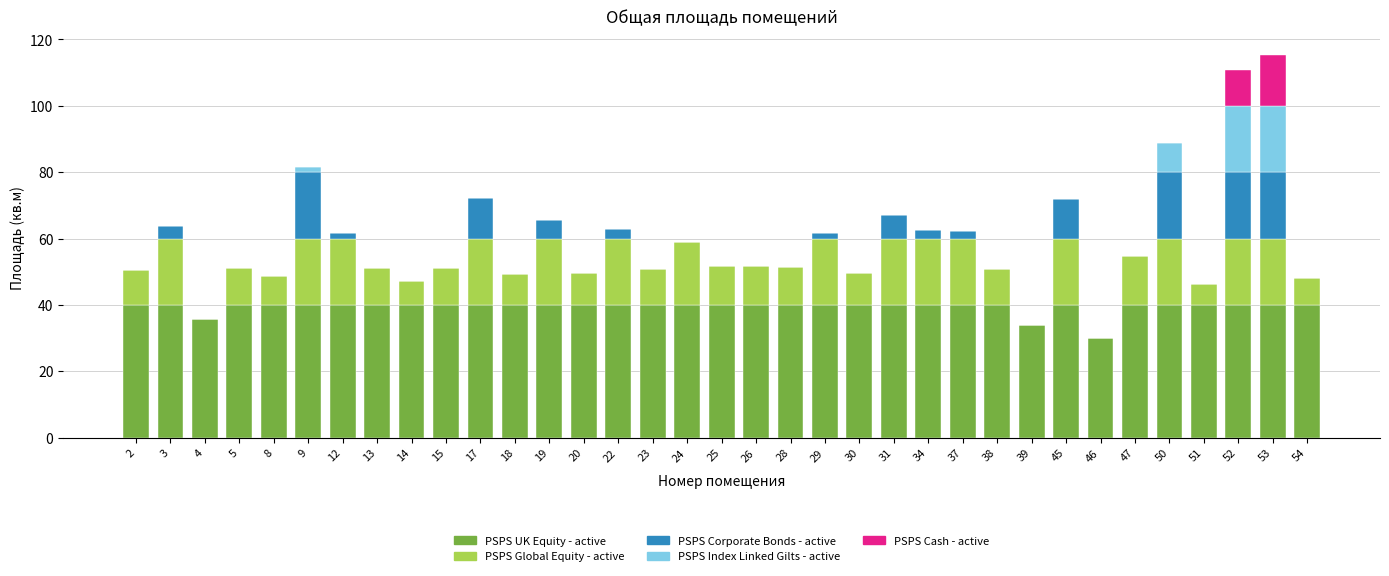

What is the total value across all series at 46?

30.1